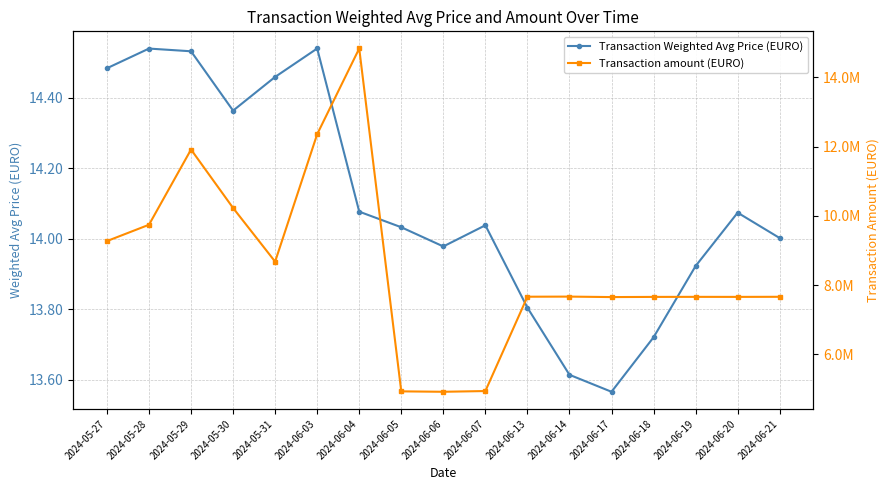

Where is Transaction Weighted Avg Price (EURO) nearest to the value 14?

2024-06-21